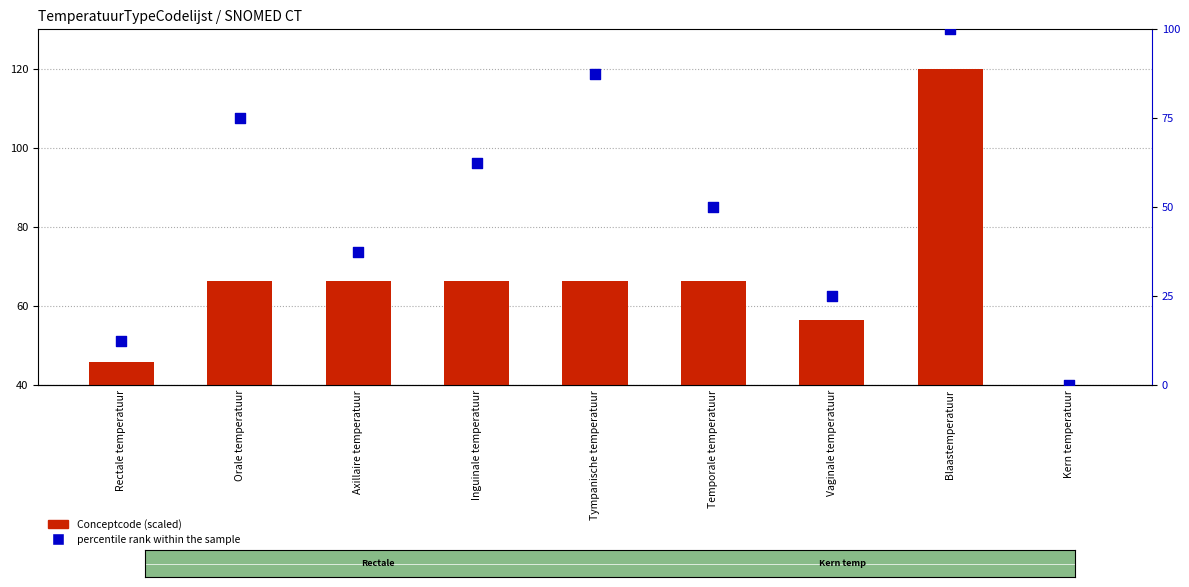

Which series contains the lowest Y value?

percentile rank within the sample